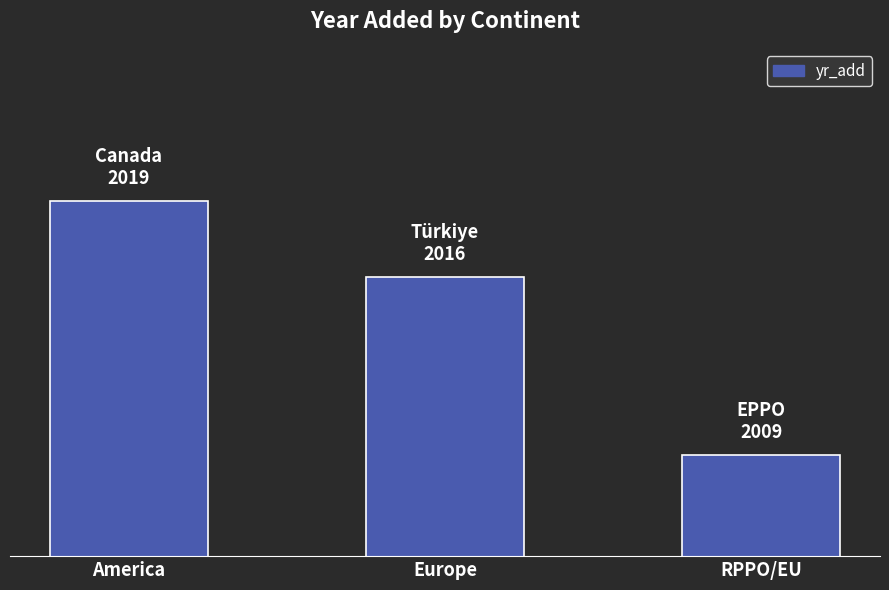

Does the chart contain any negative values?

No